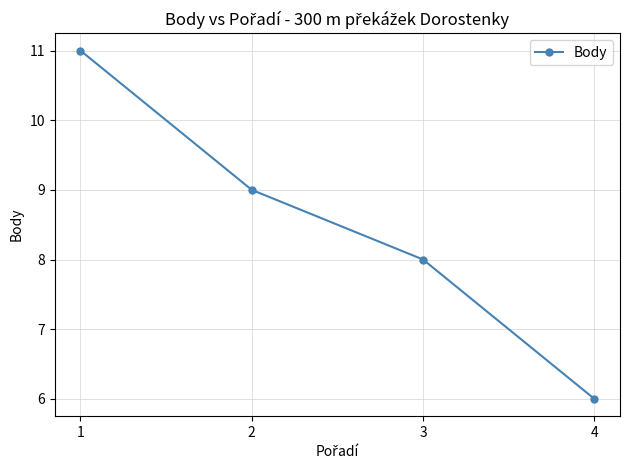

What value does the data have at 3?

8